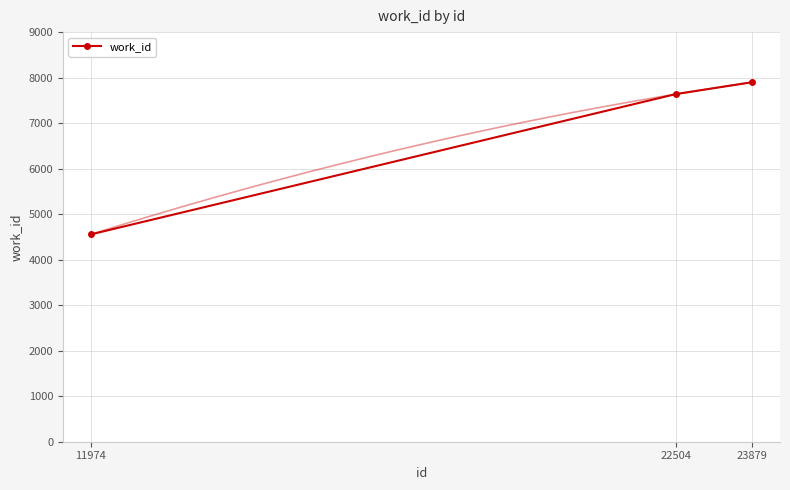

How many lines are shown in the chart?

1